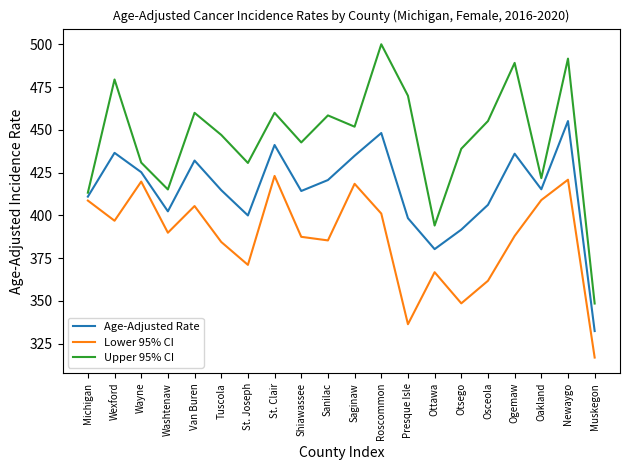

At Saginaw, list the series in order from largest to smallest.

Upper 95% CI, Age-Adjusted Rate, Lower 95% CI